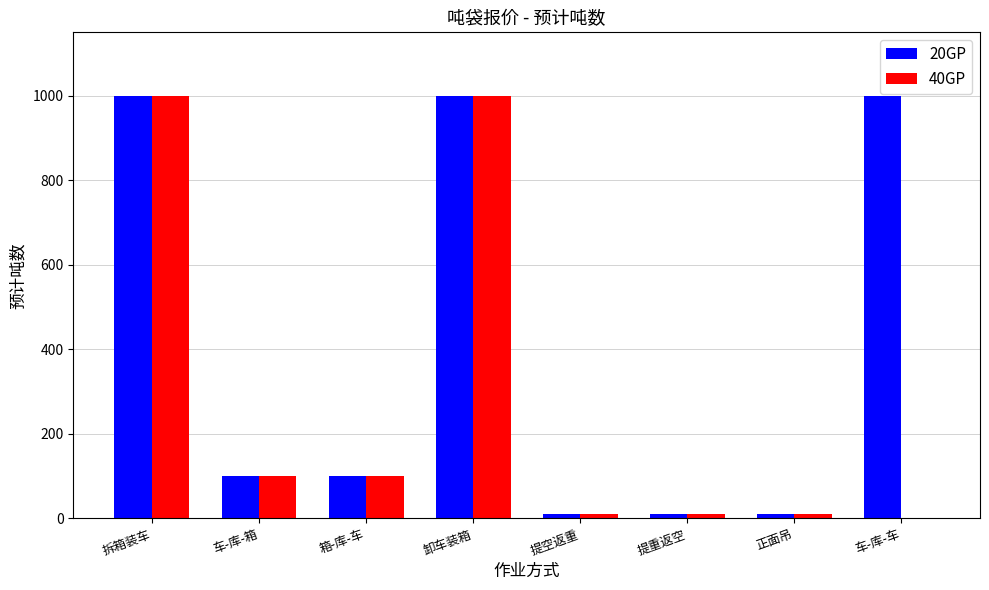

Which series has the largest total across all categories?

20GP